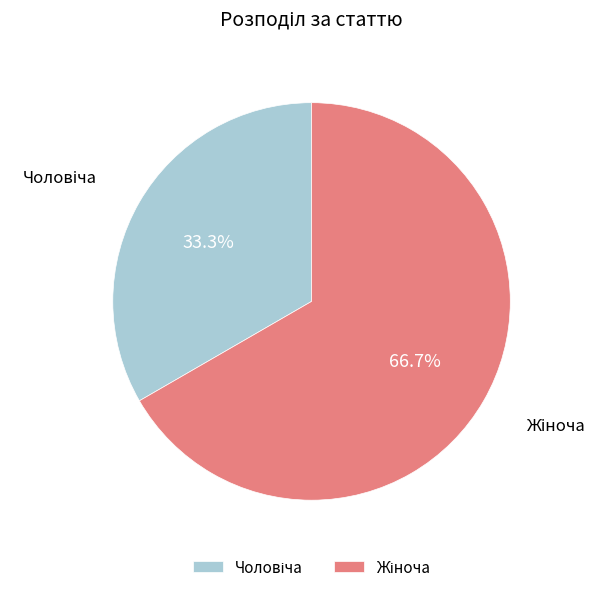

Does any single category account for the majority?

Yes